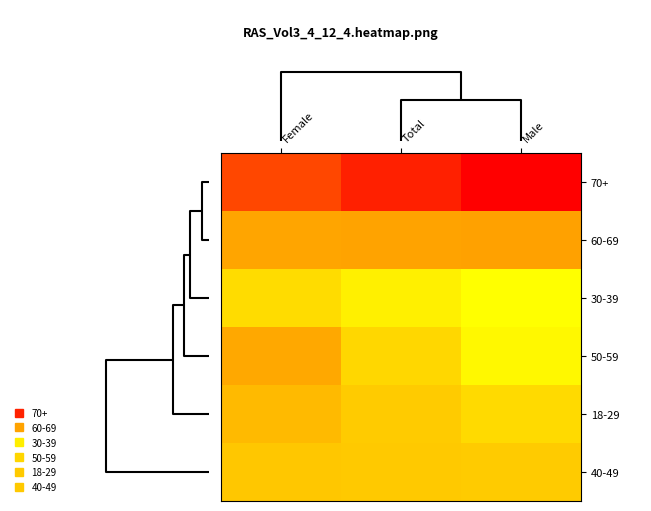

Reading left to right, what are all the values shown in this chart?

70+: Female=395.1	Total=369.9	Male=348.3
60-69: Female=484.0	Total=479.6	Male=475.9
30-39: Female=534.7	Total=556.3	Male=573.5
50-59: Female=487.1	Total=529.2	Male=566.1
18-29: Female=502.6	Total=517.4	Male=531.5
40-49: Female=514.0	Total=515.7	Male=517.4